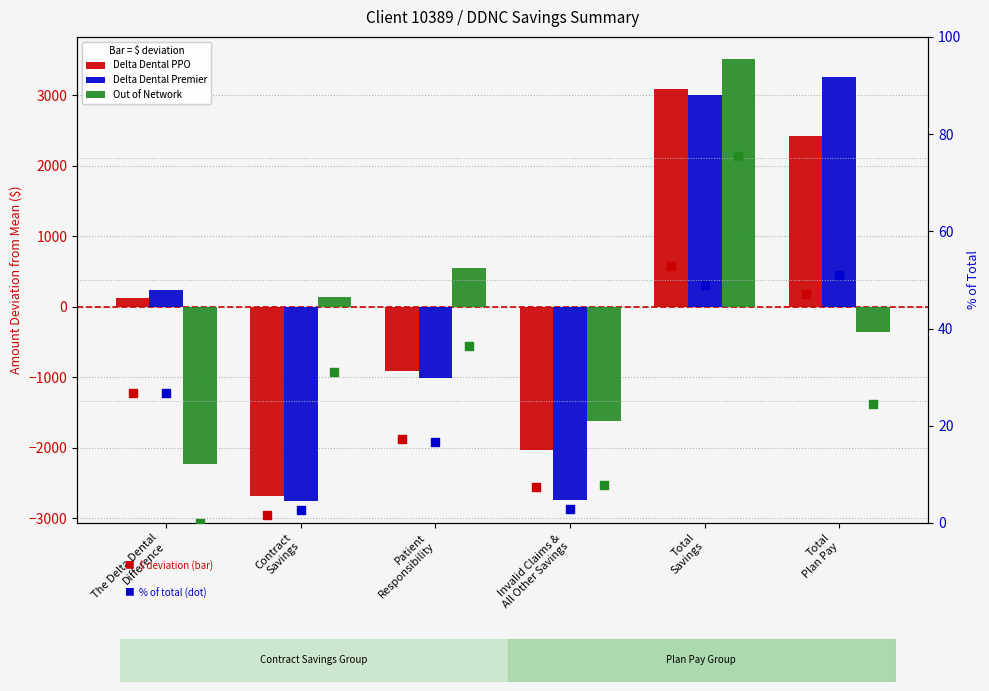

Which series contains the lowest Y value?

Delta Dental Premier